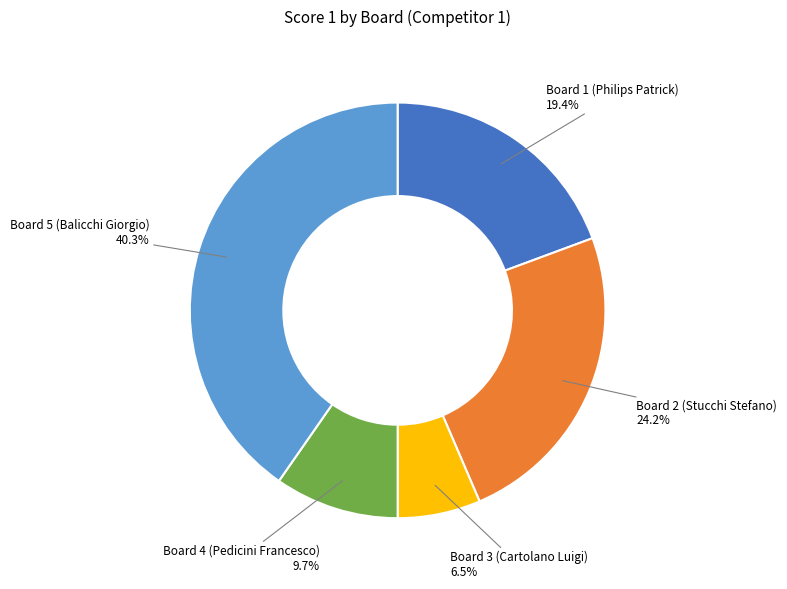

Which category has the biggest portion of the pie?

Board 5 (Balicchi Giorgio)